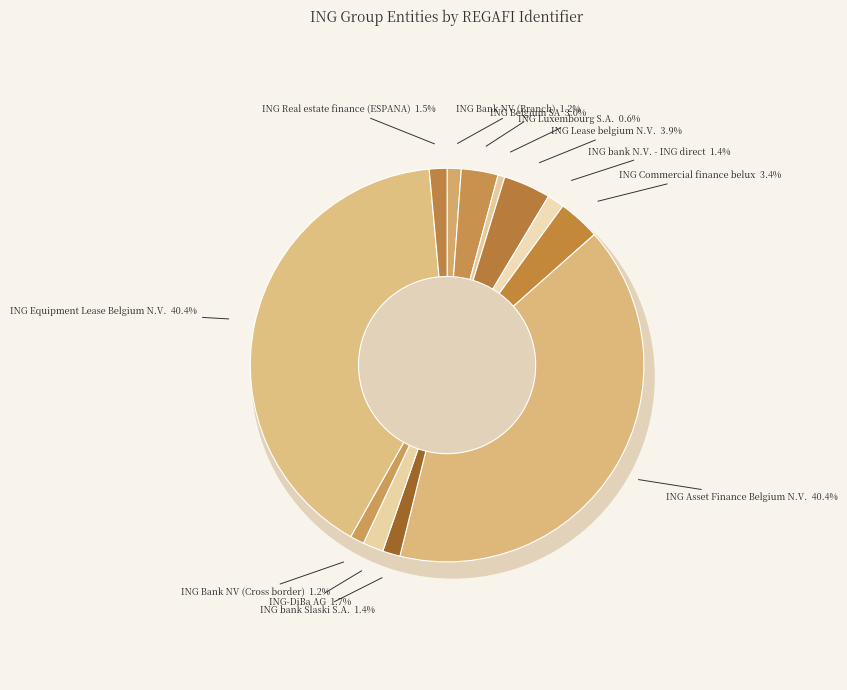

Does ING bank N.V. - ING direct represent more than half of the total?

No